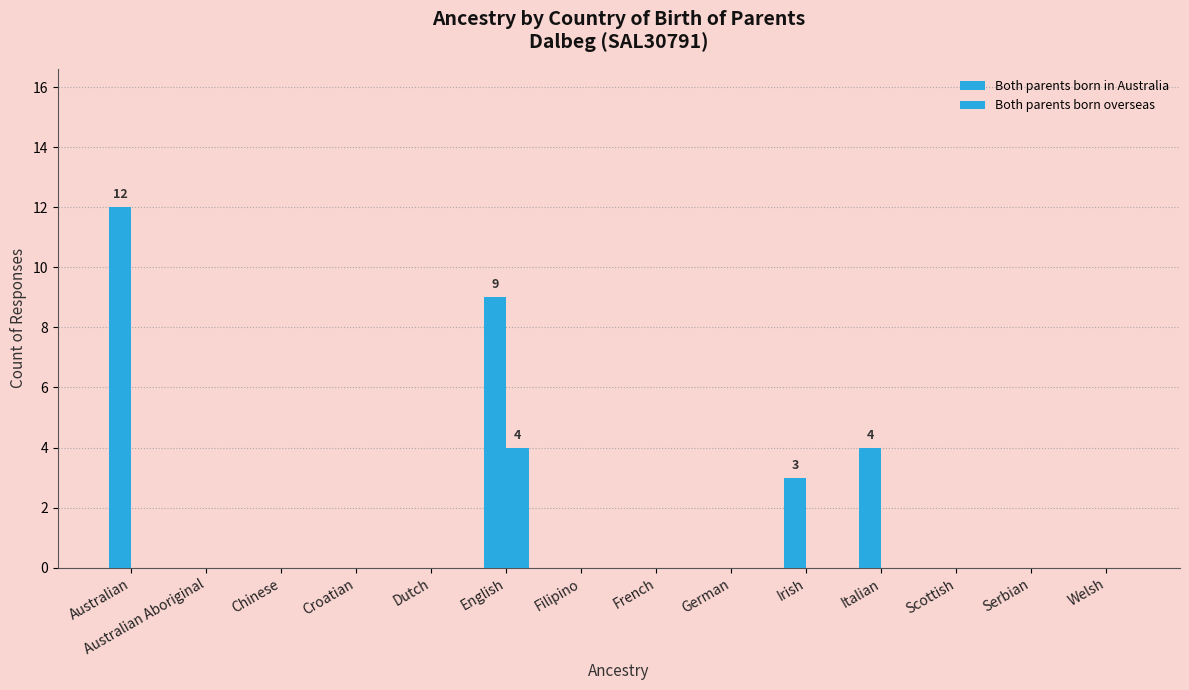

True or false: Both parents born overseas has a value of 0 at Scottish.

True